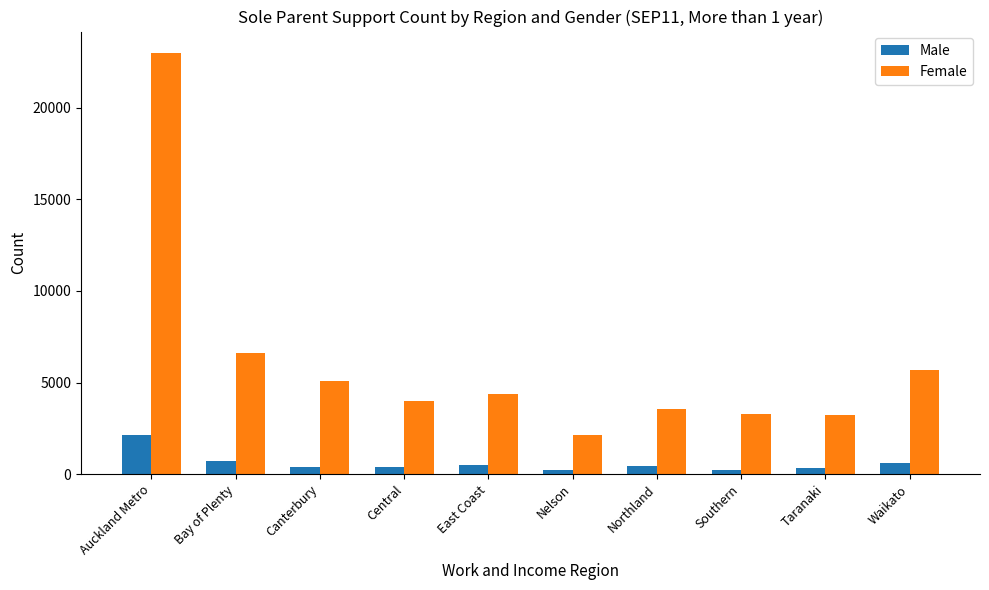

Where does the Male series first go above 463?

Auckland Metro